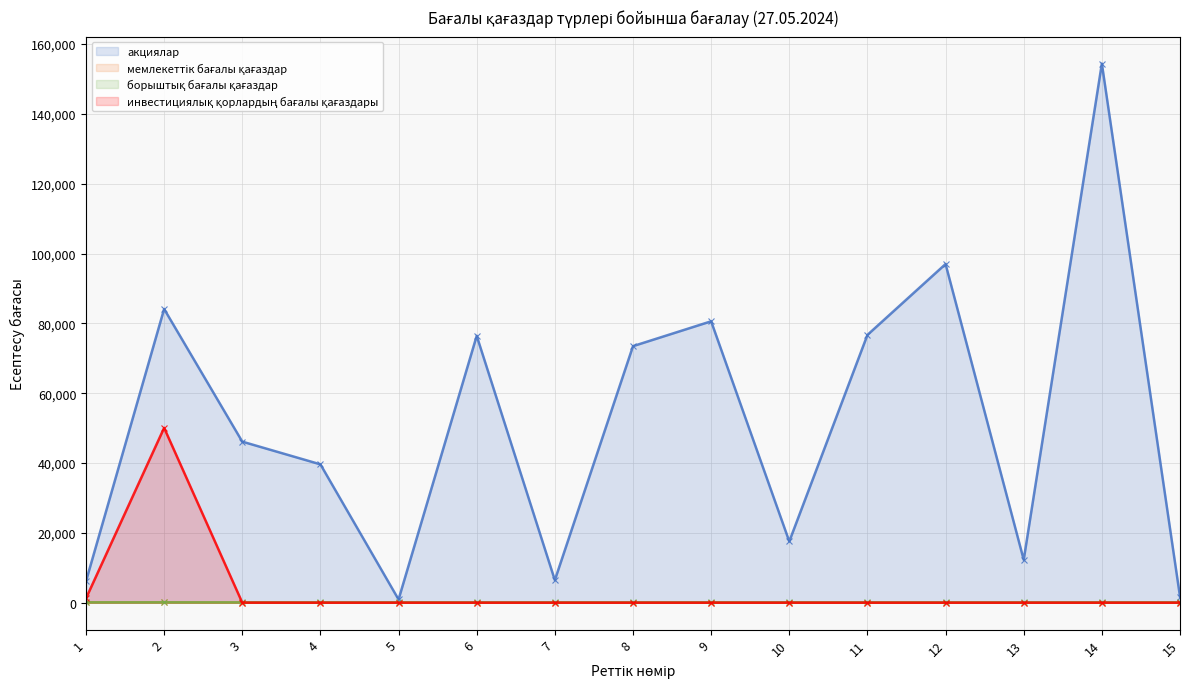

True or false: акциялар and мемлекеттік бағалы қағаздар intersect in this chart.

False